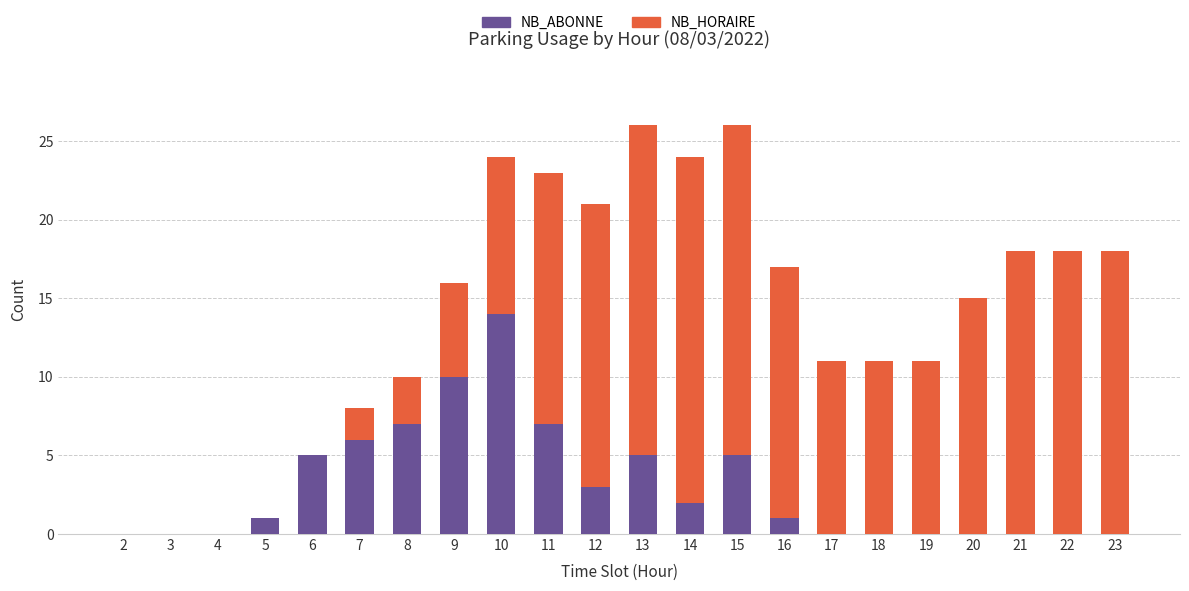

What is the sum of all NB_ABONNE values?

66